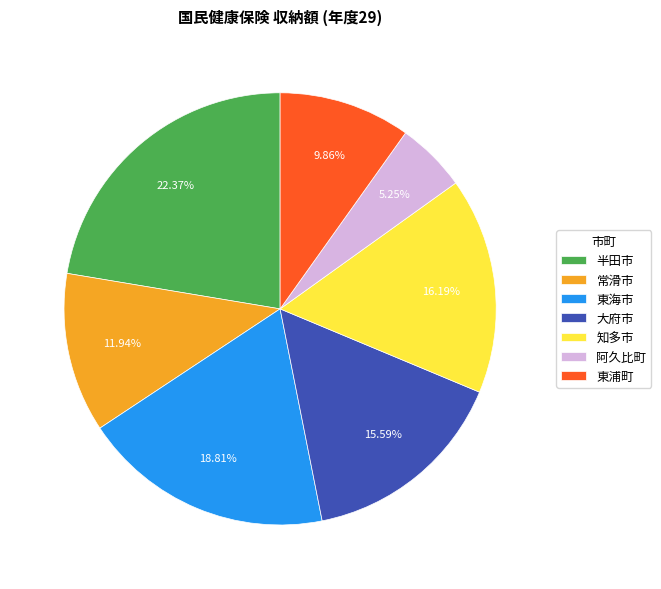

What portion of the pie excludes 知多市?

83.8%